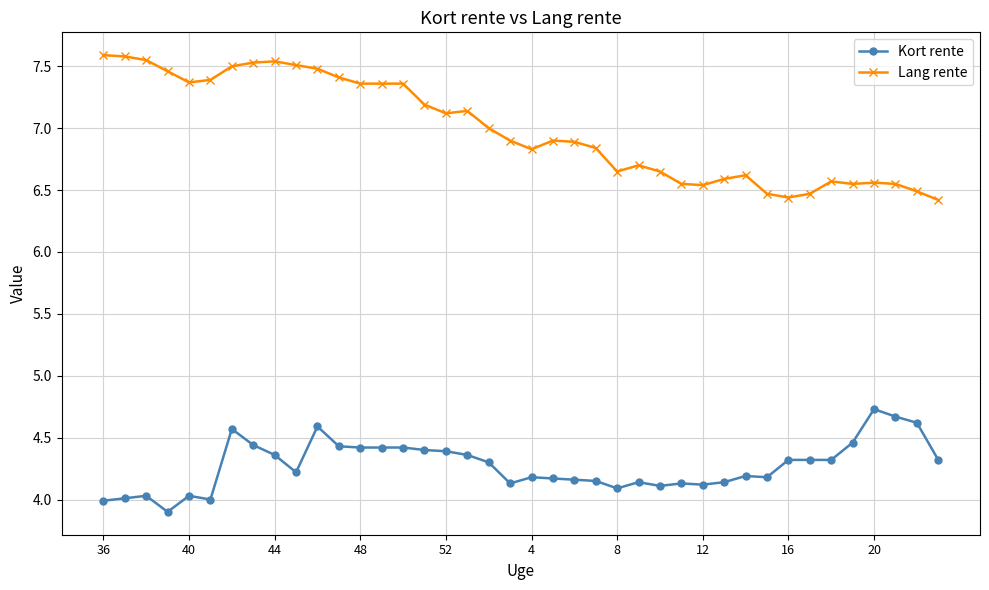

What is the difference between the maximum and minimum values in the Lang rente series?

1.2